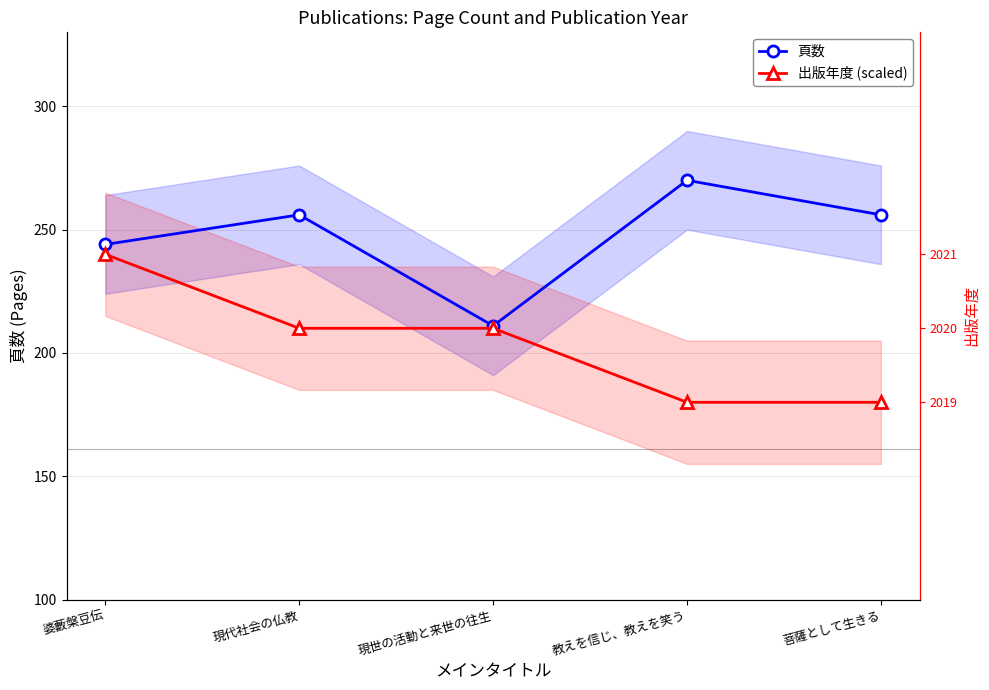

Rank the categories by 出版年度 (scaled) value from lowest to highest.

教えを信じ、教えを笑う, 菩薩として生きる, 現代社会の仏教, 現世の活動と来世の往生, 婆藪槃豆伝